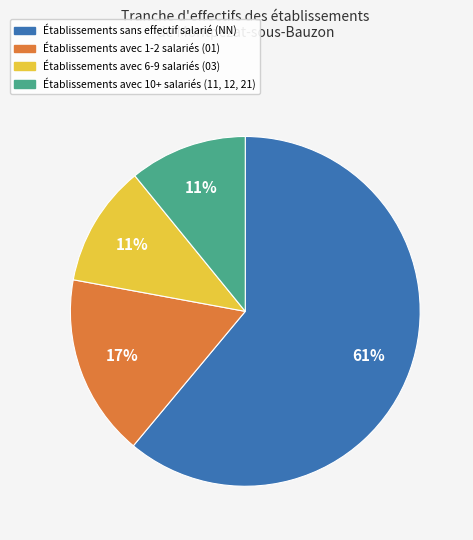

To the nearest percent, what is the difference between the largest and smallest slice percentages?

50%